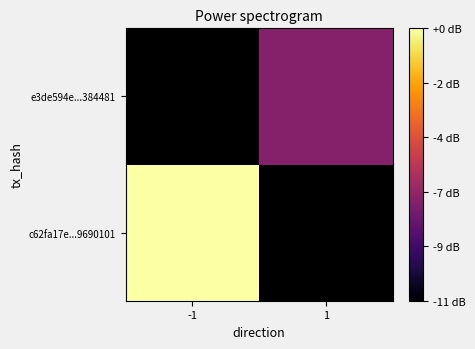

List the series in order of their peak value, lowest first.

c62fa17e...9690101, e3de594e...384481